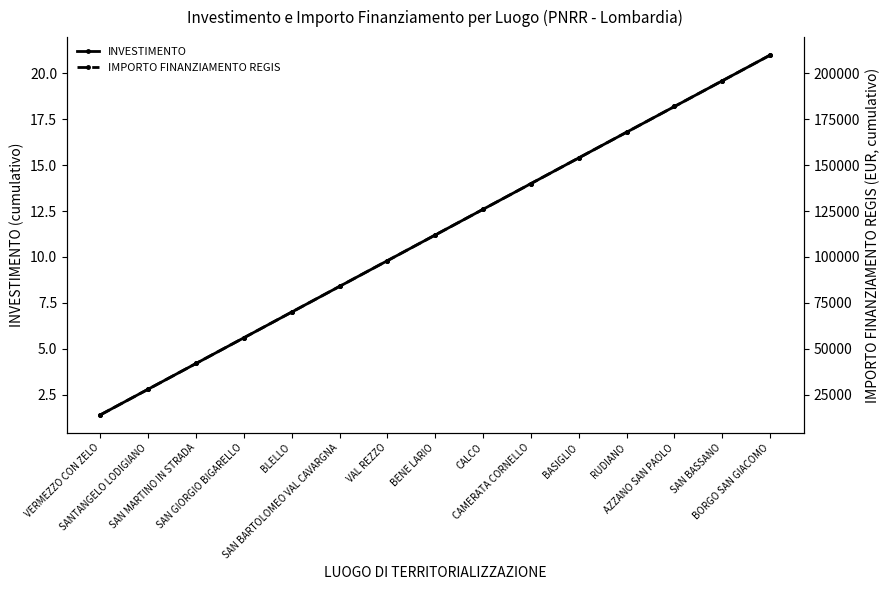

Count the number of data series in this chart.

2